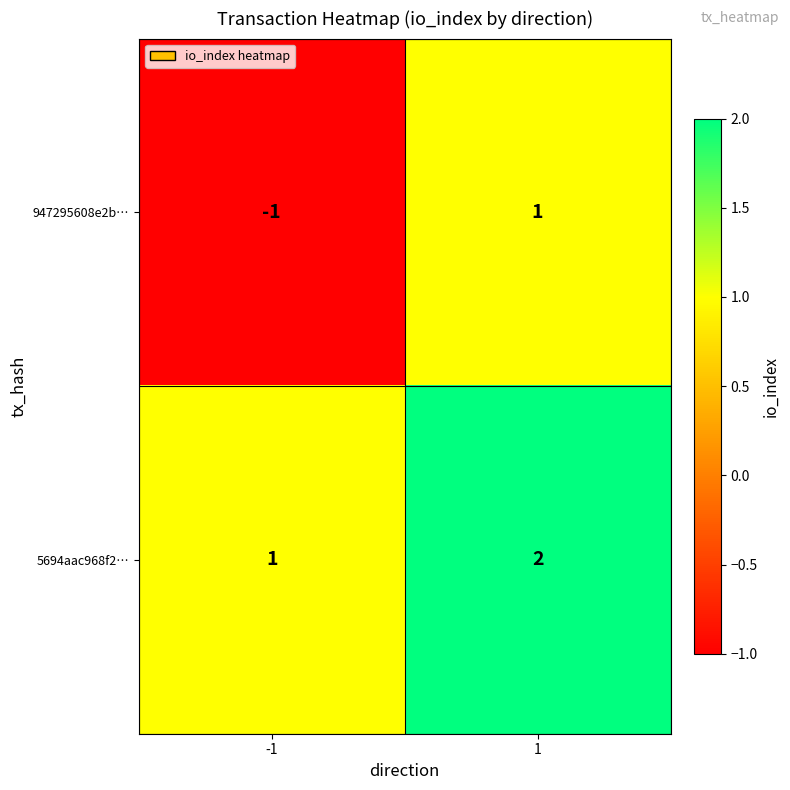

The value of 5694aac968f2… at -1 is 1. True or false?

True